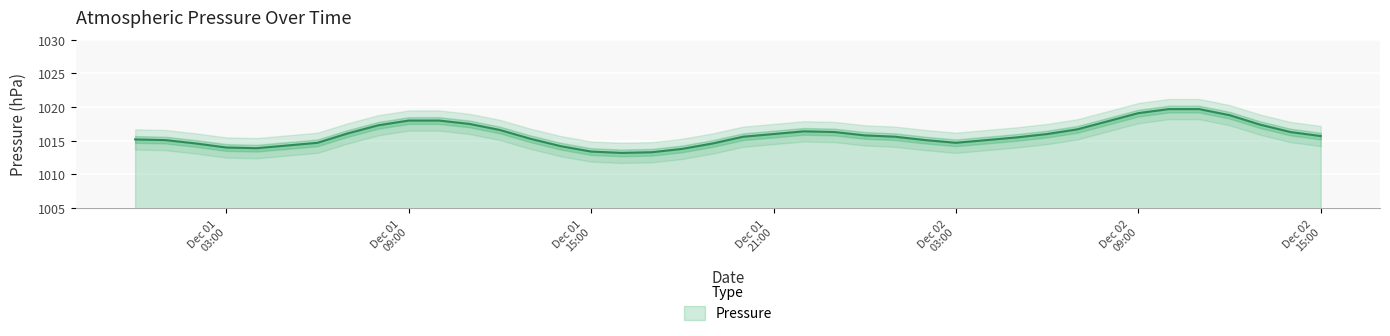

How many lines are shown in the chart?

1